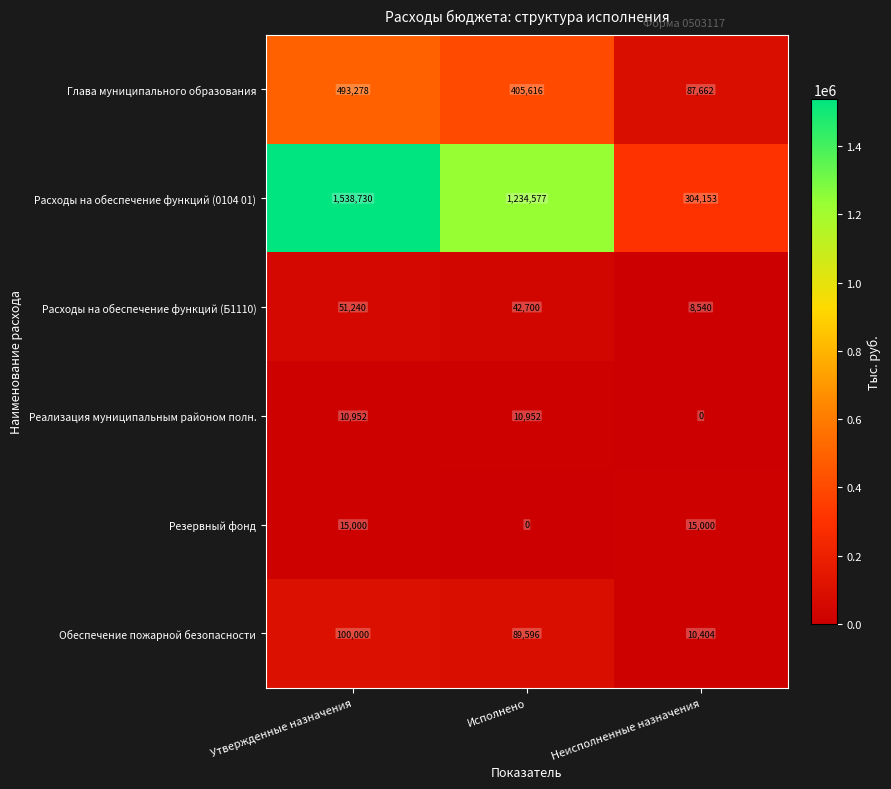

List the series in order of their peak value, highest first.

Расходы на обеспечение функций (0104 01), Глава муниципального образования, Обеспечение пожарной безопасности, Расходы на обеспечение функций (Б1110), Резервный фонд, Реализация муниципальным районом полн.